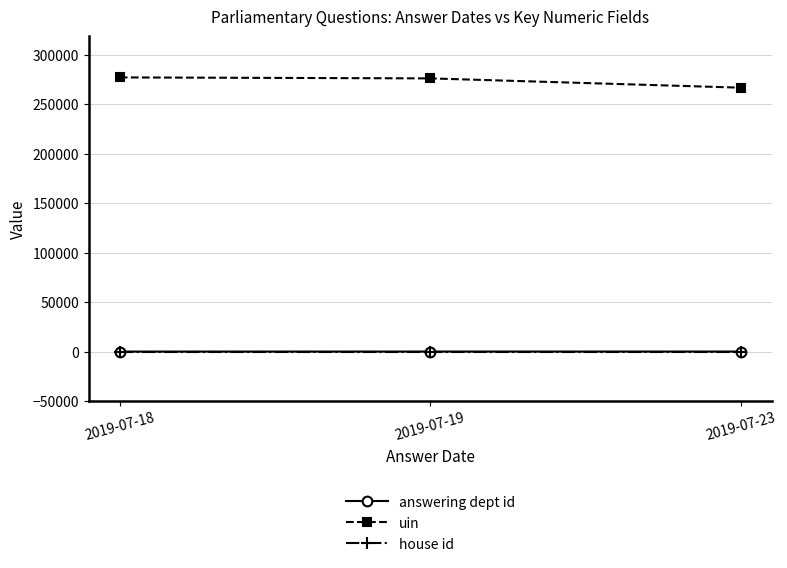

Which series has the largest total across all categories?

uin